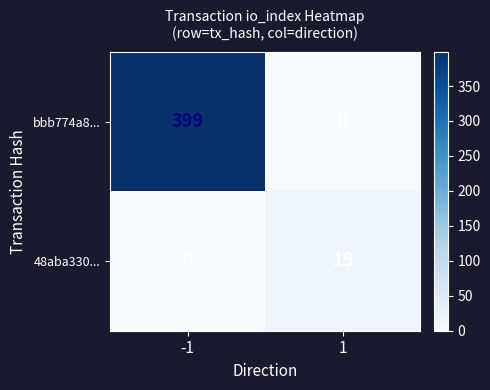

Which series has the widest spread of values?

bbb774a8...